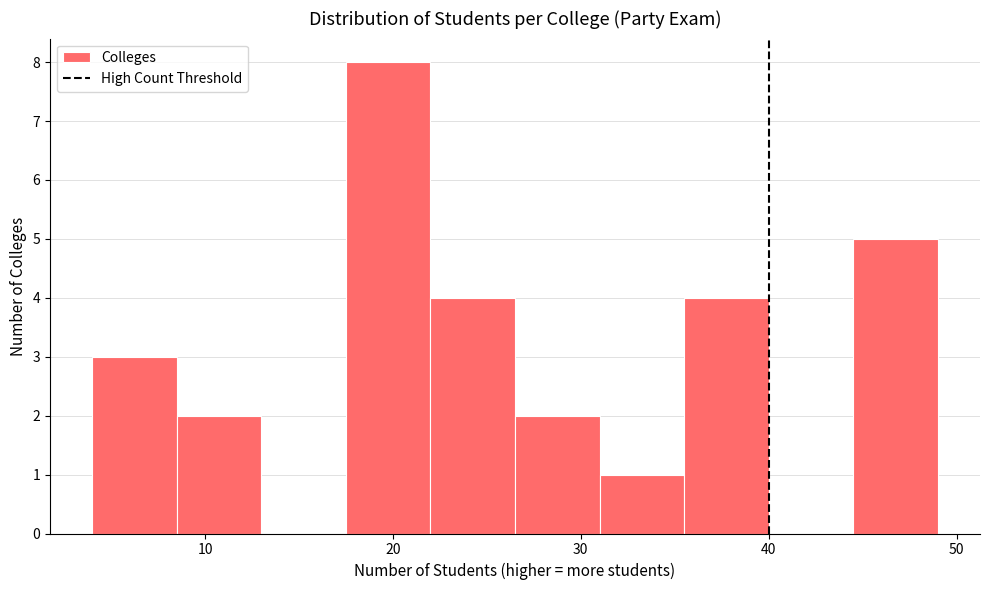

Reading left to right, list every bar in this chart as the range it spans on the x-axis followed by its height. Neither the bar edges nor the heights are printed on the chart, so give them approximately, as read against the axes.

4.0 to 8.5: 3
8.5 to 13.0: 2
13.0 to 17.5: 0
17.5 to 22.0: 8
22.0 to 26.5: 4
26.5 to 31.0: 2
31.0 to 35.5: 1
35.5 to 40.0: 4
40.0 to 44.5: 0
44.5 to 49.0: 5